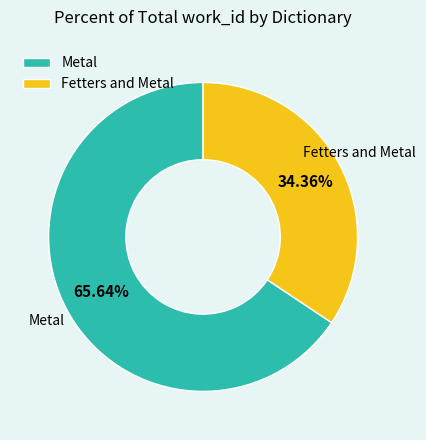

Does Fetters and Metal account for over 50% of the chart?

No